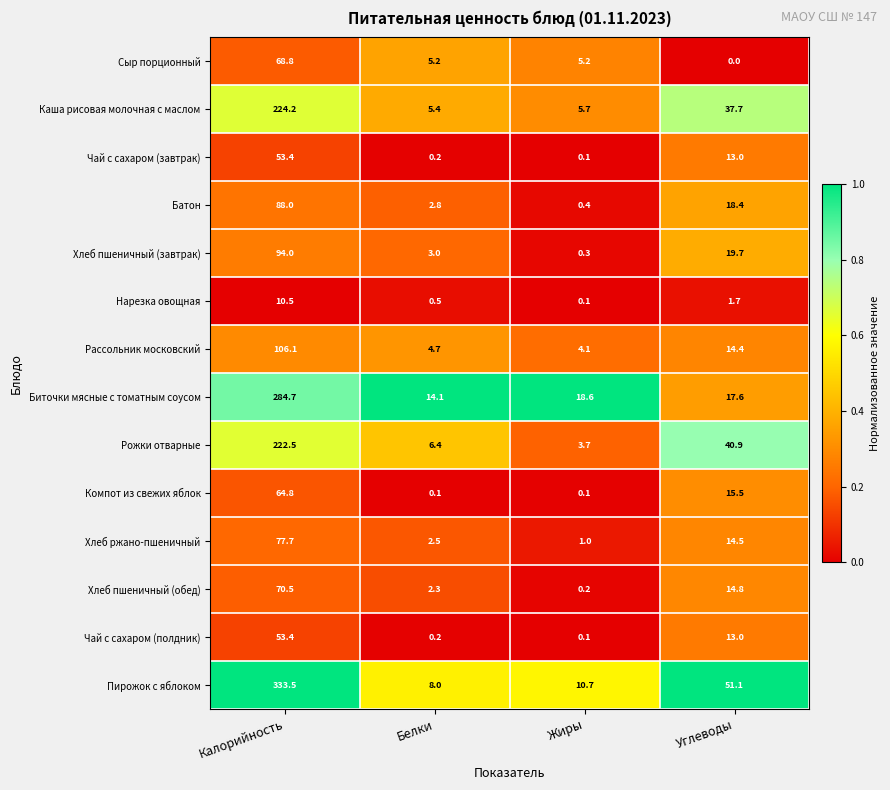

Rank the categories by Хлеб ржано-пшеничный value from lowest to highest.

Жиры, Белки, Углеводы, Калорийность